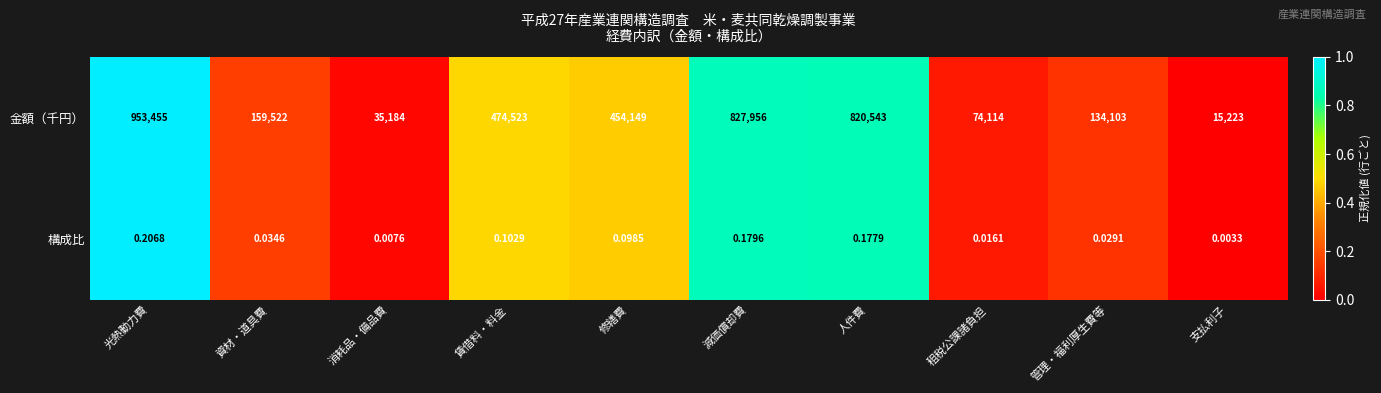

Which category has the highest value in the 金額（千円） series?

光熱動力費